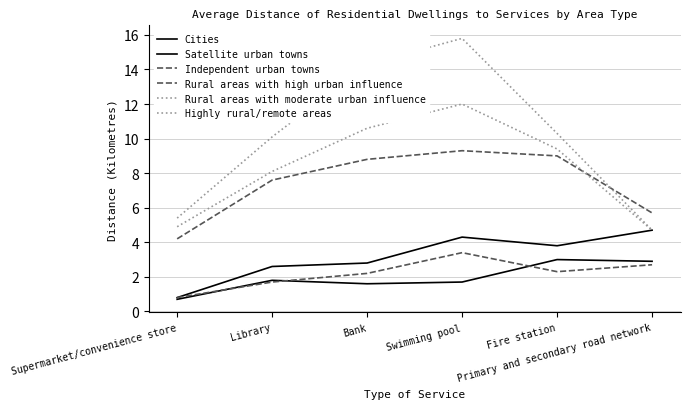

Where is Independent urban towns nearest to the value 2?

Bank